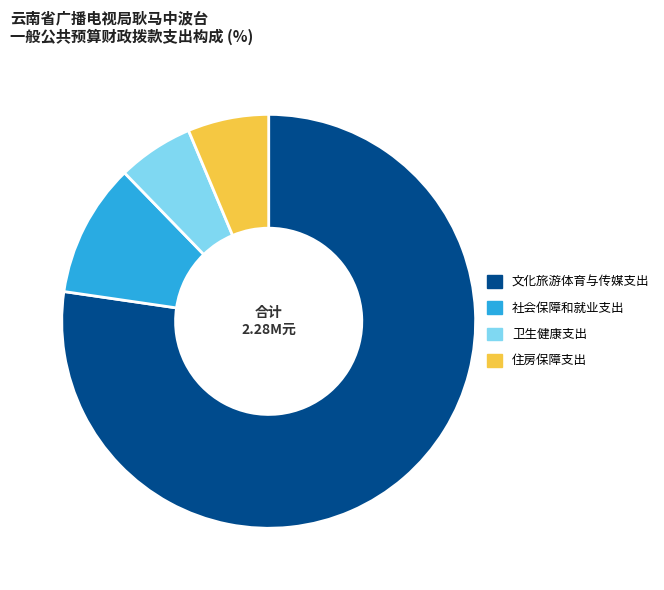

Approximately how many times larger is the value at 社会保障和就业支出 compared to 住房保障支出?

1.6